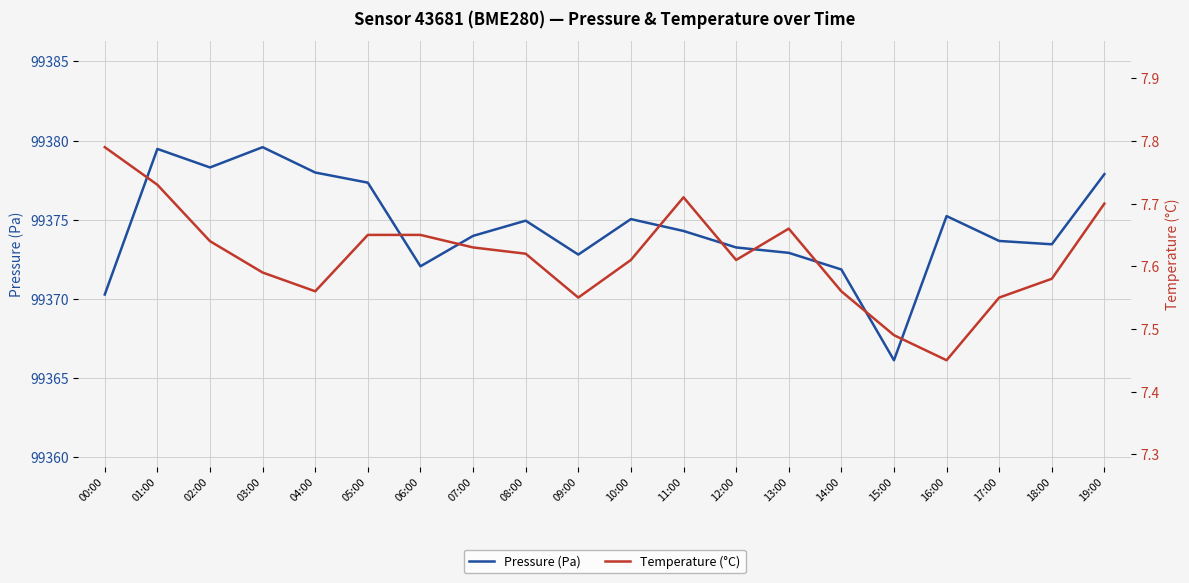

At which category does Temperature (°C) reach its first local valley?

04:00